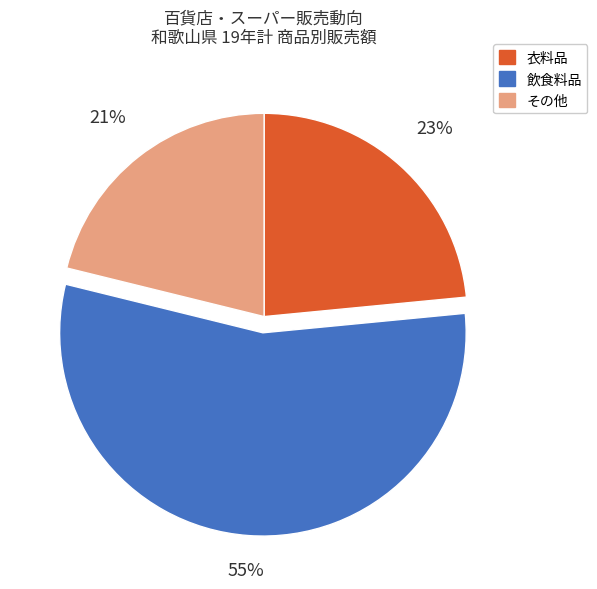

Which category has the smallest portion of the pie?

その他